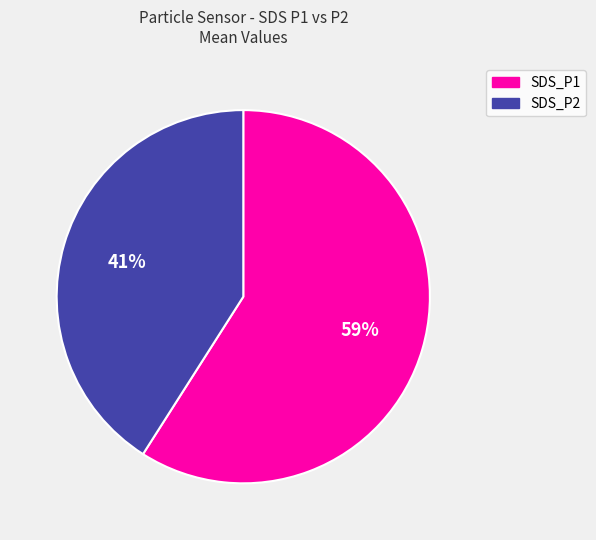

What percentage is the SDS_P2 slice, to the nearest percent?

41%